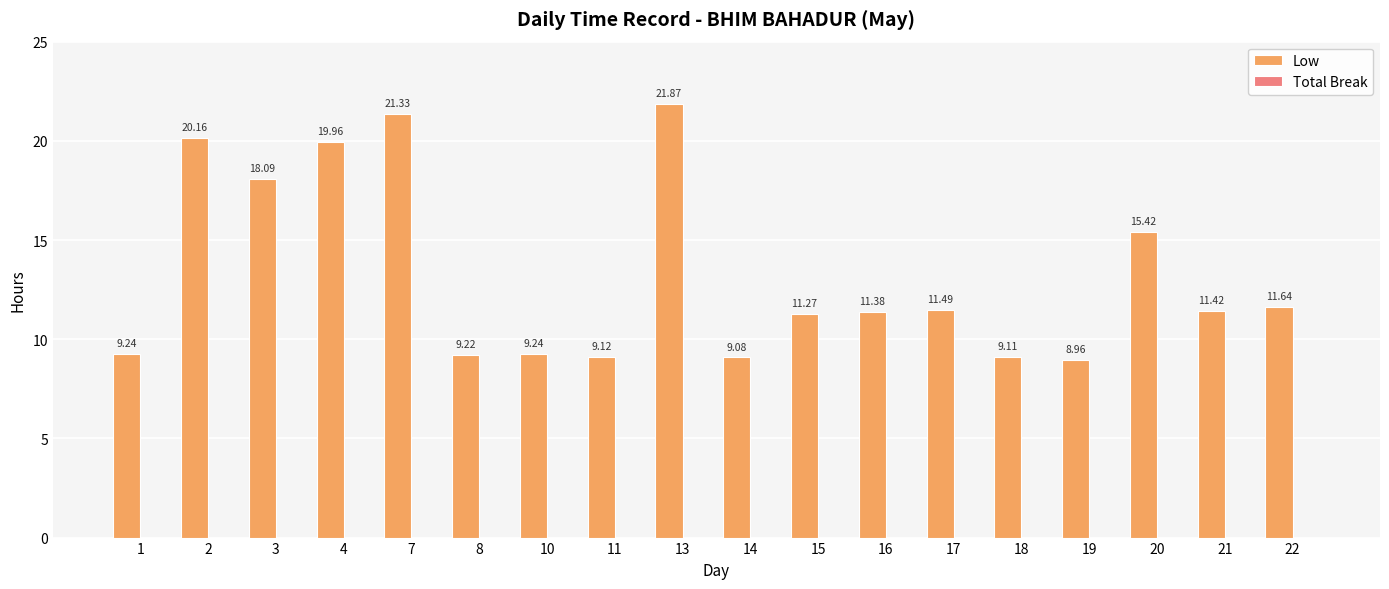

What is the sum of the values at 19 and 15?

20.2